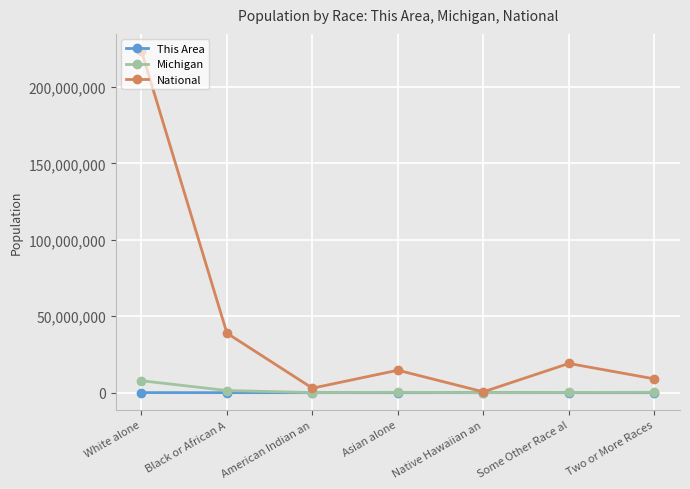

How many values in the Michigan series are below 230319?

3